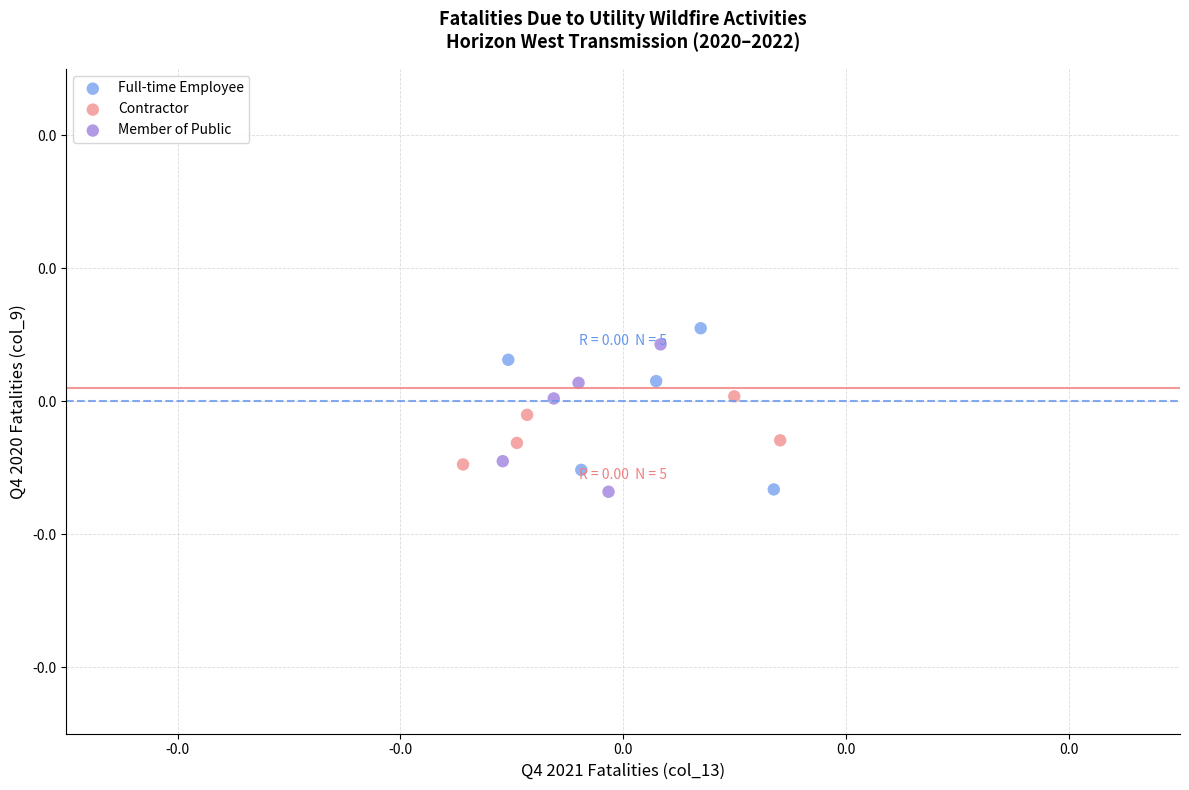

Which series reaches the maximum Y coordinate?

Full-time Employee